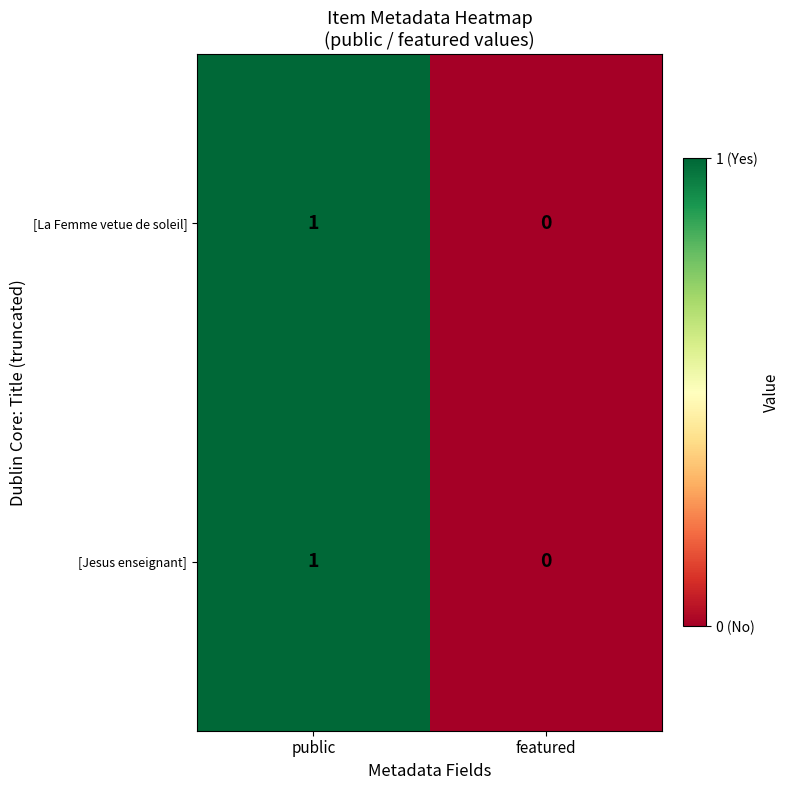

Where is [La Femme vetue de soleil] nearest to the value 0?

featured